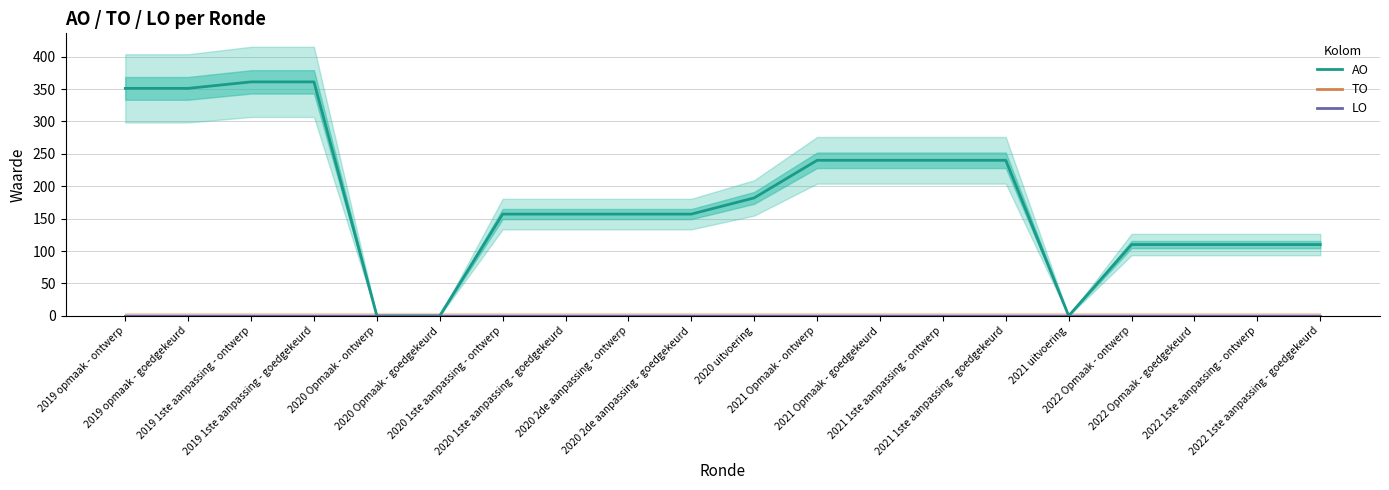

How many lines are shown in the chart?

3